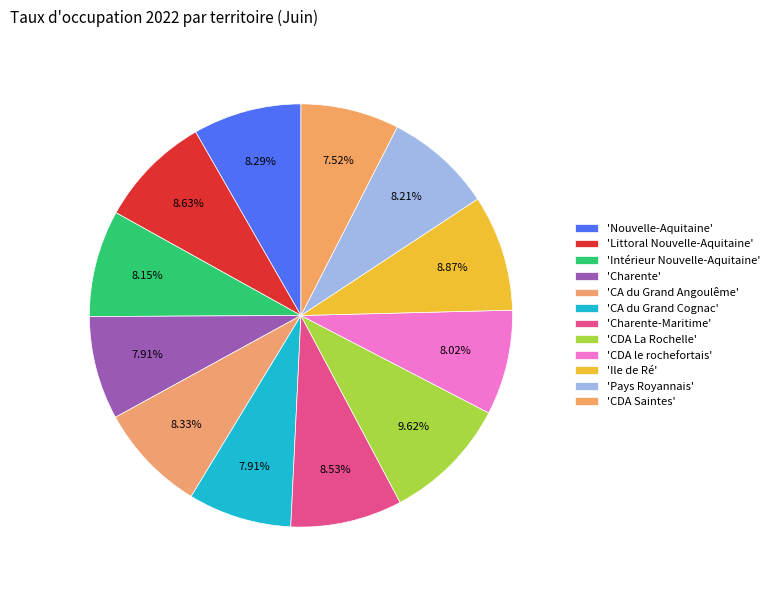

How many segments does this pie chart have?

12